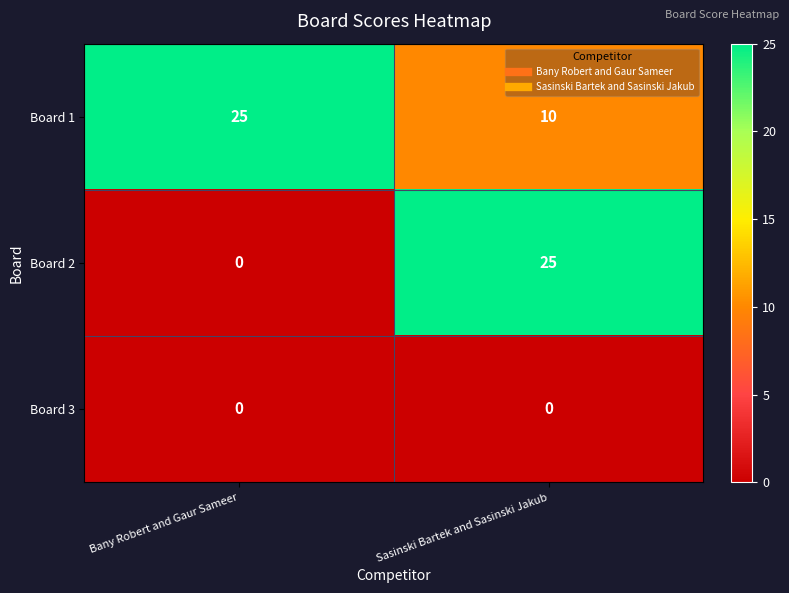

The value of Board 2 at Bany Robert and Gaur Sameer is 0. True or false?

True